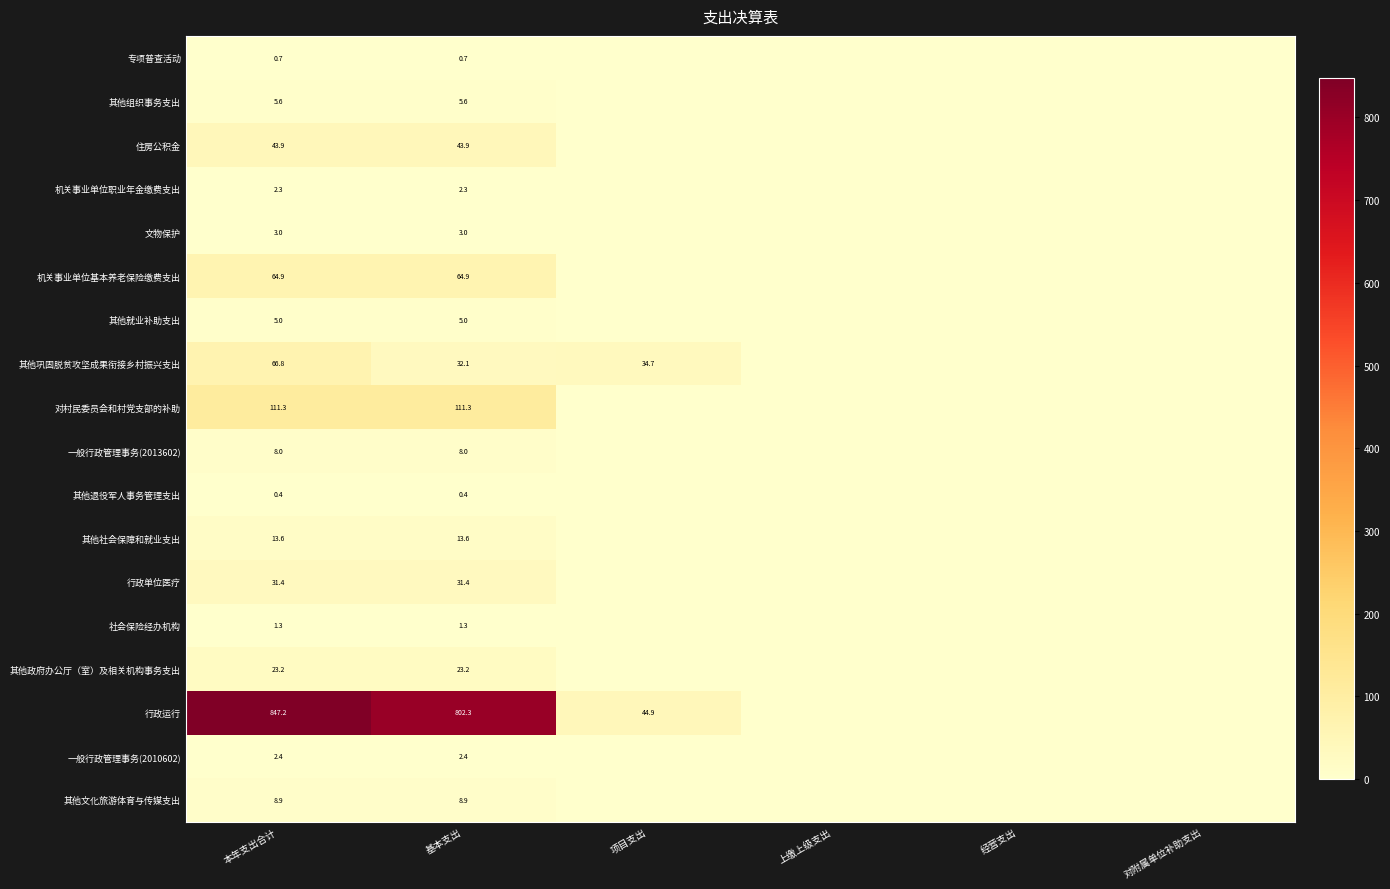

True or false: 行政运行 has a value of 44.9 at 项目支出.

True